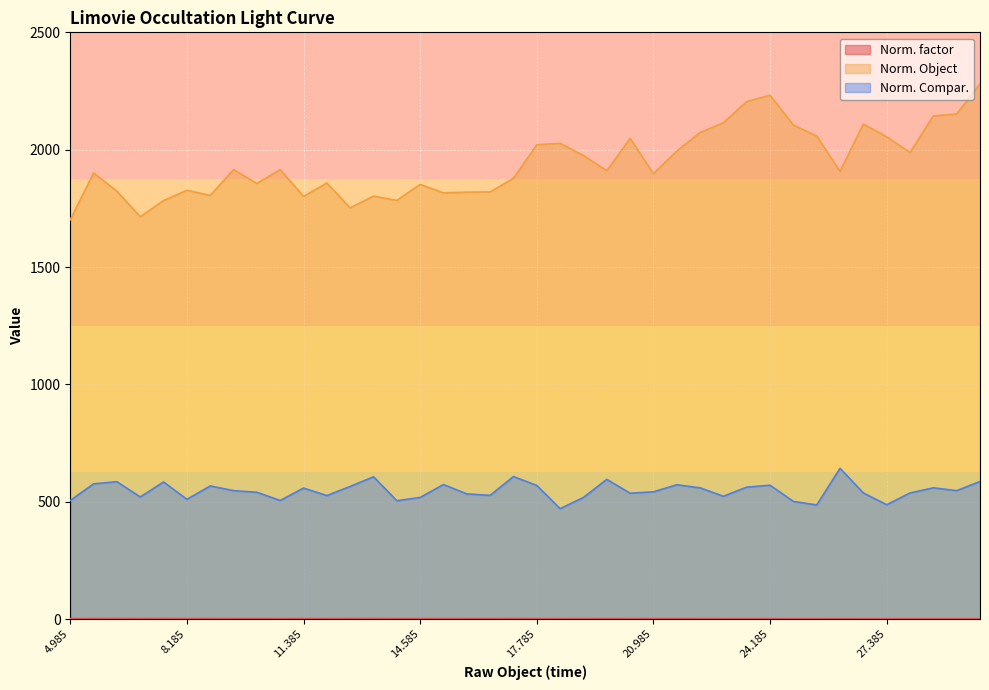

Count the number of data series in this chart.

3